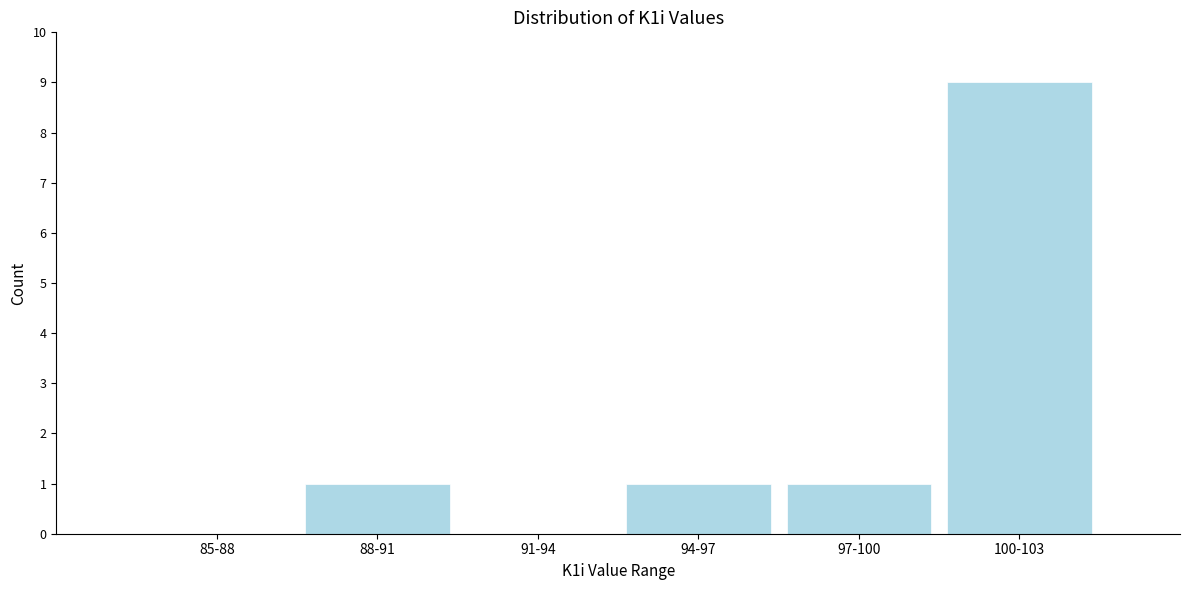

Reading left to right, transcribe all the data shown in this chart.

85-88=0	88-91=1	91-94=0	94-97=1	97-100=1	100-103=9